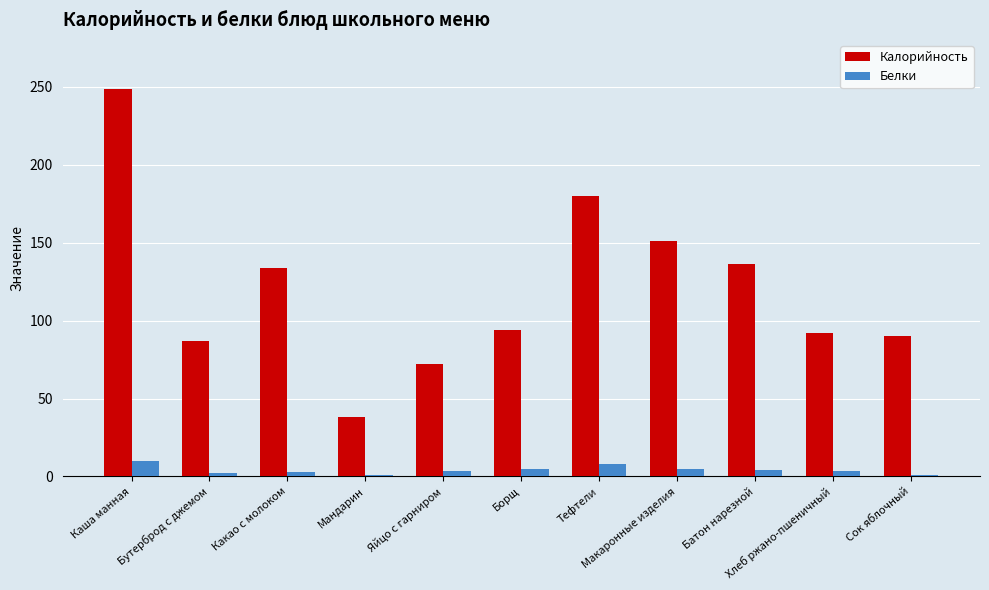

What is the maximum value for Калорийность?

248.6